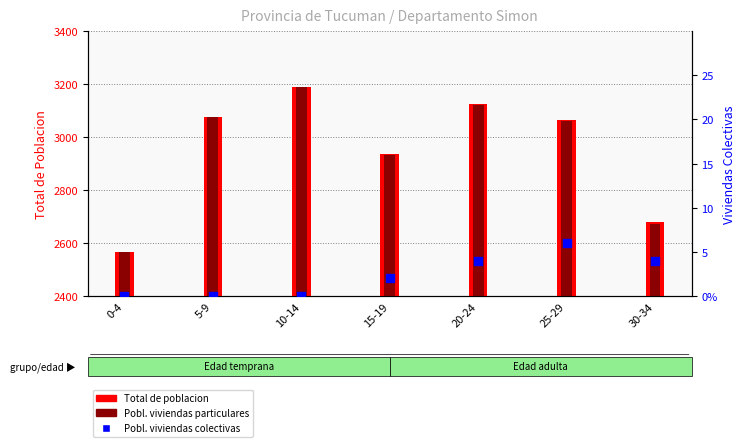

Is the value of Total de poblacion at 30-34 greater than the value of Poblacion en viviendas colectivas at 20-24?

Yes